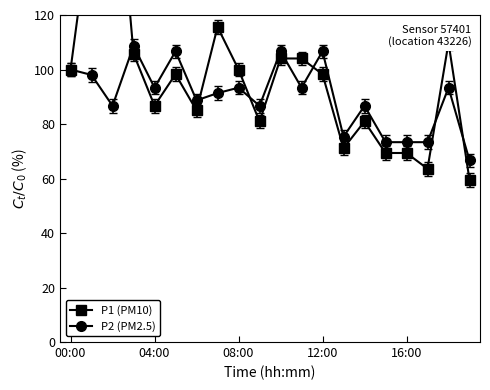

What position from the right is 6?

14